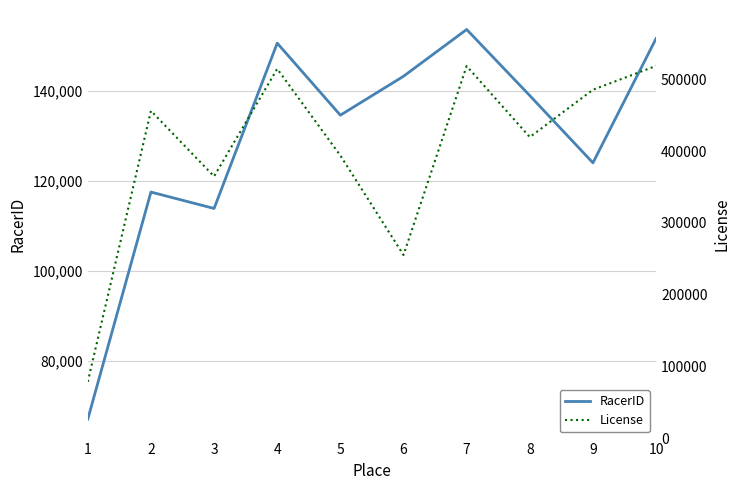

Count the number of data series in this chart.

2